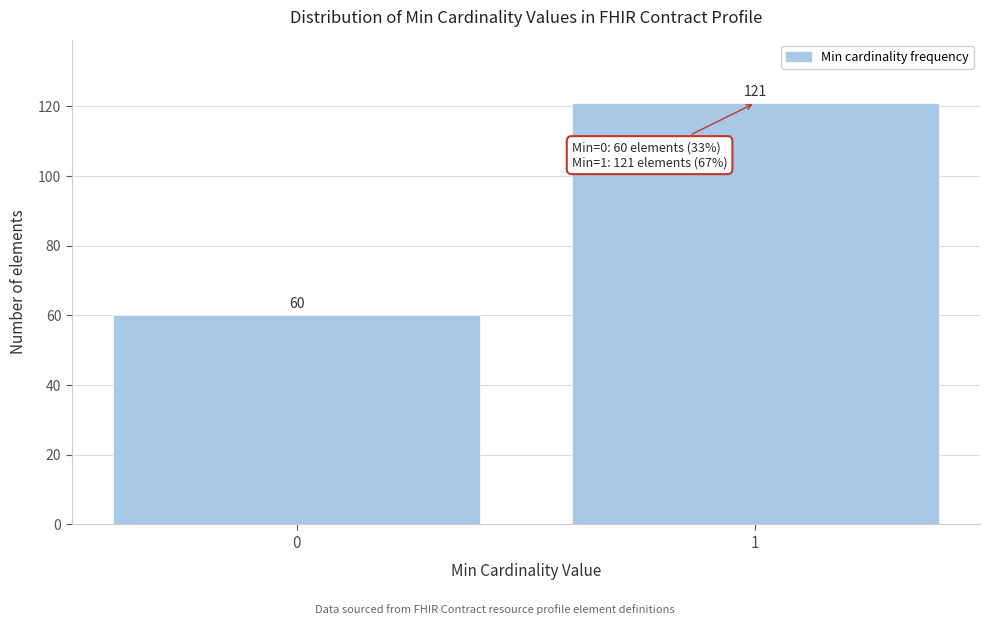

Reading left to right, transcribe all the data shown in this chart.

60	121